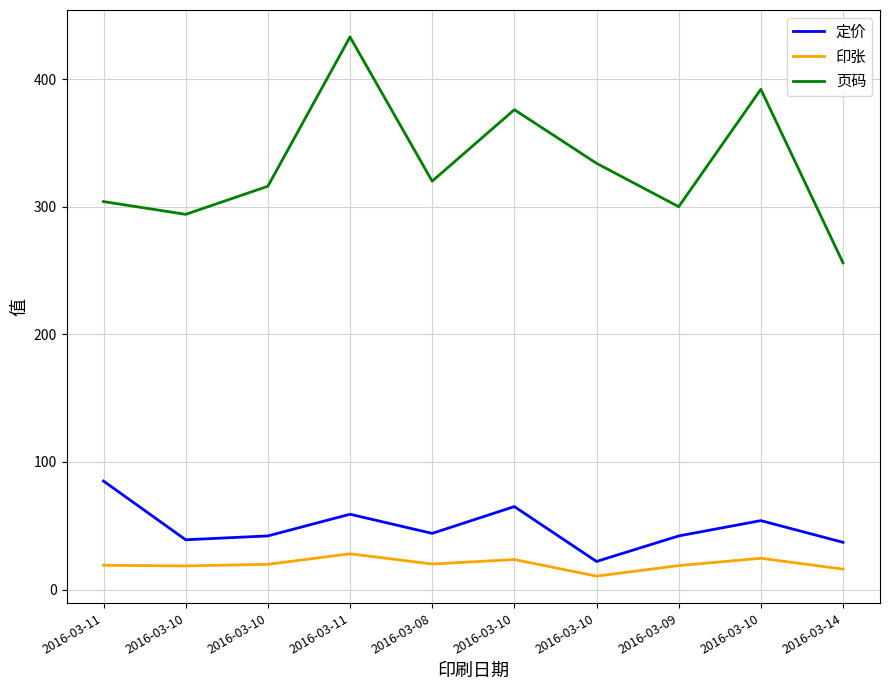

Rank the series at 2016-03-09 from lowest to highest value.

印张, 定价, 页码